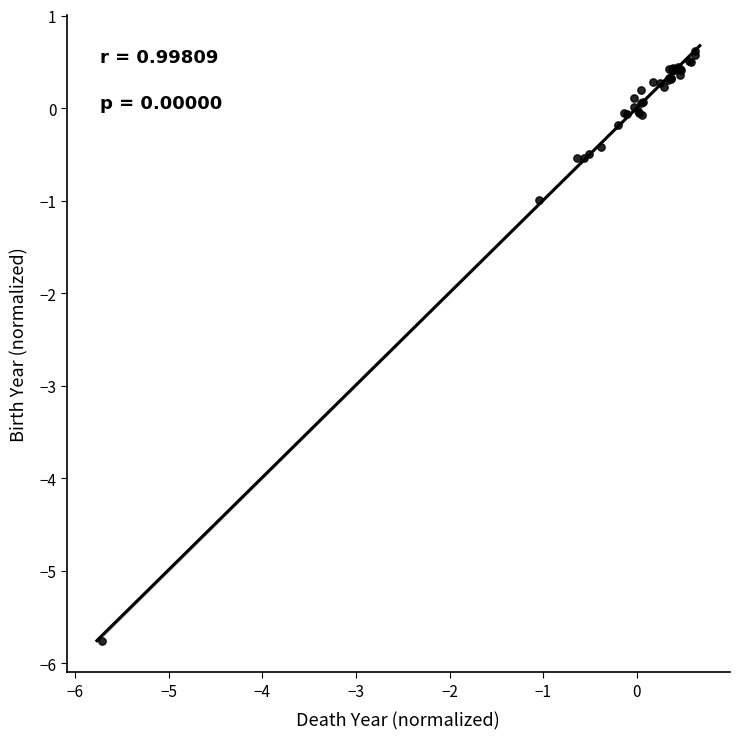

What Y value in the scatter plot is closest to -2?

-1.0